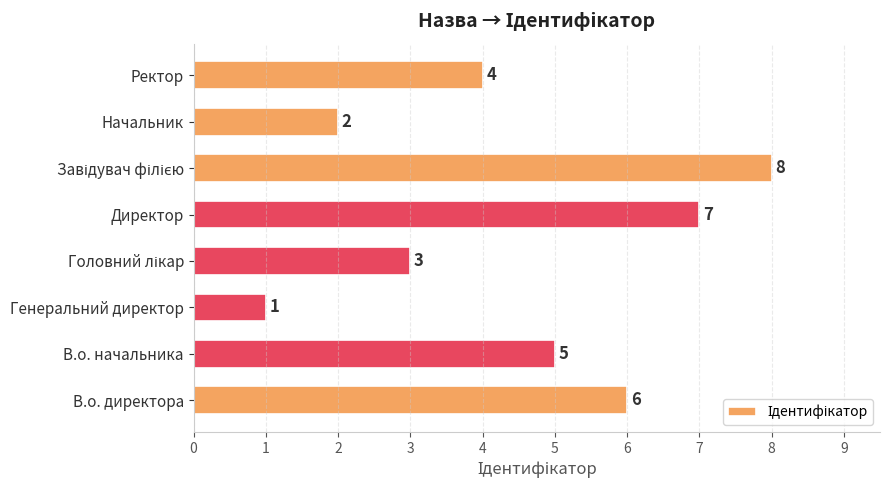

Where is the data nearest to the value 4?

Ректор